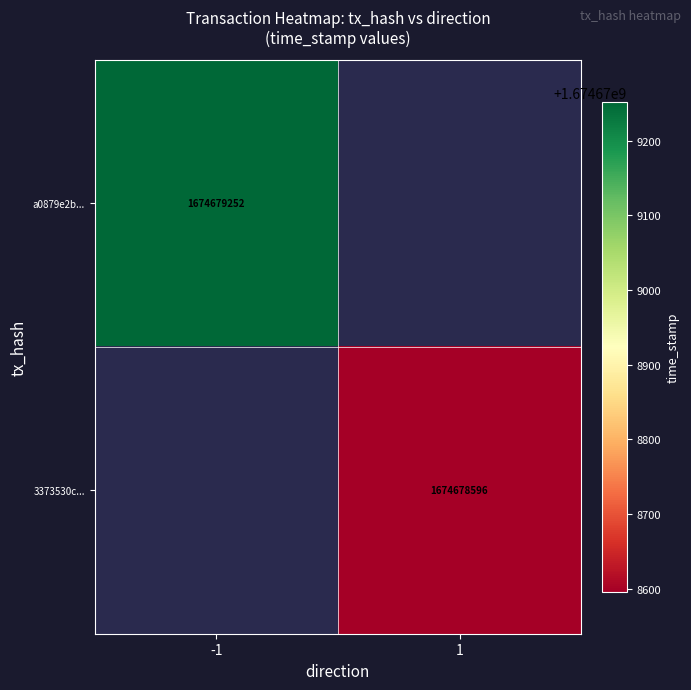

The value of a0879e2bc11c84b5218bc6c5f8c7615c6b48f60 at direction is -1. True or false?

True